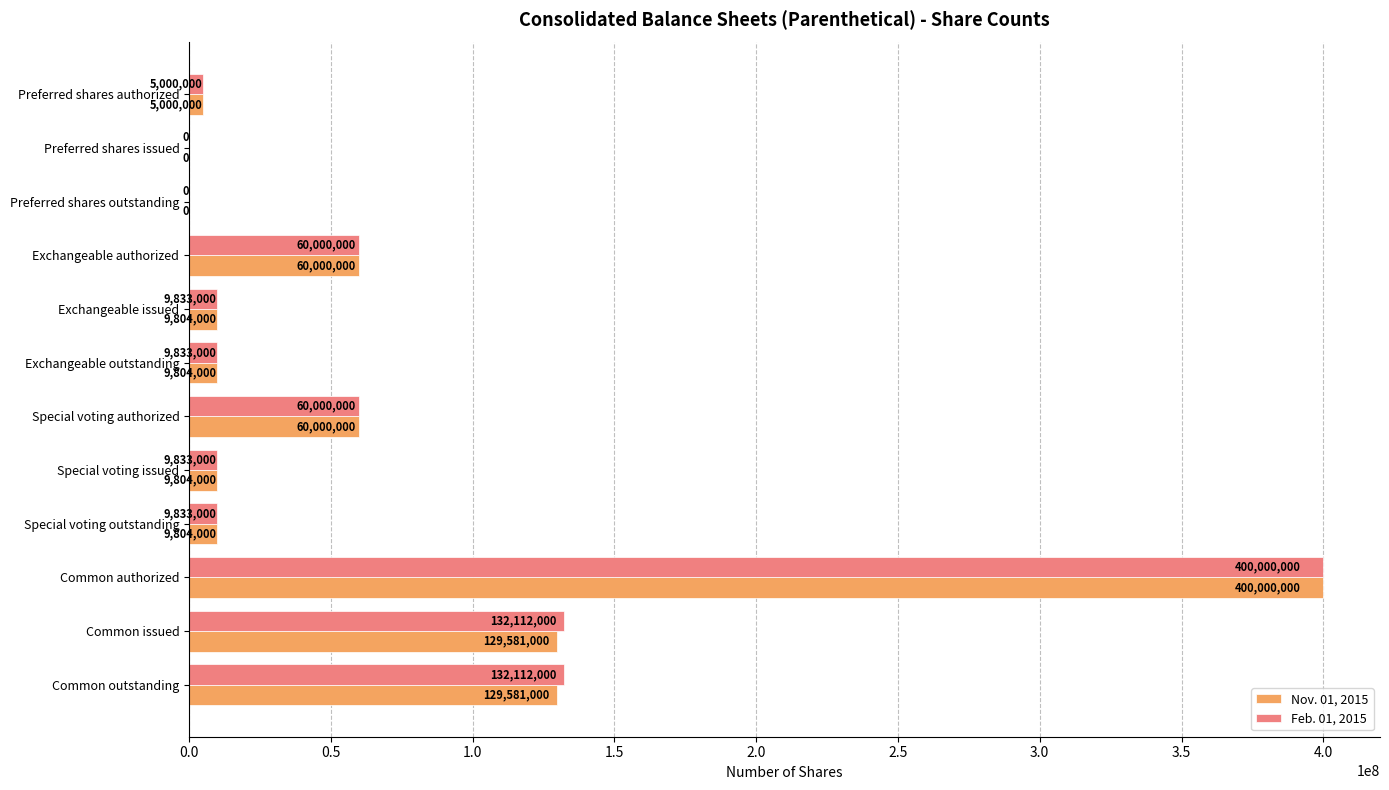

At which category does the chart reach its peak across all series?

Common authorized